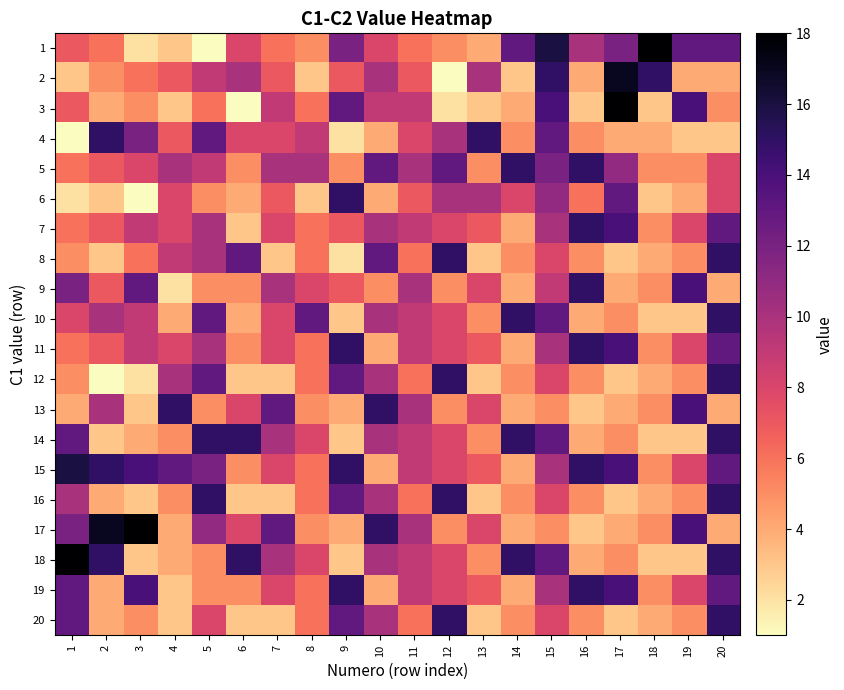

Reading left to right, transcribe all the data shown in this chart.

1: 1=7	2=6	3=2	4=3	5=1	6=8	7=6	8=5	9=12	10=8	11=6	12=5	13=4	14=13	15=16	16=10	17=12	18=18	19=13	20=13
2: 1=3	2=5	3=6	4=7	5=9	6=10	7=7	8=3	9=7	10=10	11=7	12=1	13=10	14=3	15=15	16=4	17=17	18=15	19=4	20=4
3: 1=7	2=4	3=5	4=3	5=6	6=1	7=9	8=6	9=13	10=9	11=9	12=2	13=3	14=4	15=14	16=3	17=18	18=3	19=14	20=5
4: 1=1	2=15	3=12	4=7	5=13	6=8	7=8	8=9	9=2	10=4	11=8	12=10	13=15	14=5	15=13	16=5	17=4	18=4	19=3	20=3
5: 1=6	2=7	3=8	4=10	5=9	6=5	7=10	8=10	9=5	10=13	11=10	12=13	13=5	14=15	15=12	16=15	17=11	18=5	19=5	20=8
6: 1=2	2=3	3=1	4=8	5=5	6=4	7=7	8=3	9=15	10=4	11=7	12=10	13=10	14=8	15=11	16=6	17=13	18=3	19=4	20=8
7: 1=6	2=7	3=9	4=8	5=10	6=3	7=8	8=6	9=7	10=10	11=9	12=8	13=7	14=4	15=10	16=15	17=14	18=5	19=8	20=13
8: 1=5	2=3	3=6	4=9	5=10	6=13	7=3	8=6	9=2	10=13	11=6	12=15	13=3	14=5	15=8	16=5	17=3	18=4	19=5	20=15
9: 1=12	2=7	3=13	4=2	5=5	6=5	7=10	8=8	9=7	10=5	11=10	12=5	13=8	14=4	15=9	16=15	17=4	18=5	19=14	20=4
10: 1=8	2=10	3=9	4=4	5=13	6=4	7=8	8=13	9=3	10=10	11=9	12=8	13=5	14=15	15=13	16=4	17=5	18=3	19=3	20=15
11: 1=6	2=7	3=9	4=8	5=10	6=5	7=8	8=6	9=15	10=4	11=9	12=8	13=7	14=4	15=10	16=15	17=14	18=5	19=8	20=13
12: 1=5	2=1	3=2	4=10	5=13	6=3	7=3	8=6	9=13	10=10	11=6	12=15	13=3	14=5	15=8	16=5	17=3	18=4	19=5	20=15
13: 1=4	2=10	3=3	4=15	5=5	6=8	7=13	8=5	9=4	10=15	11=10	12=5	13=8	14=4	15=5	16=3	17=4	18=5	19=14	20=4
14: 1=13	2=3	3=4	4=5	5=15	6=15	7=10	8=8	9=3	10=10	11=9	12=8	13=5	14=15	15=13	16=4	17=5	18=3	19=3	20=15
15: 1=16	2=15	3=14	4=13	5=12	6=5	7=8	8=6	9=15	10=4	11=9	12=8	13=7	14=4	15=10	16=15	17=14	18=5	19=8	20=13
16: 1=10	2=4	3=3	4=5	5=15	6=3	7=3	8=6	9=13	10=10	11=6	12=15	13=3	14=5	15=8	16=5	17=3	18=4	19=5	20=15
17: 1=12	2=17	3=18	4=4	5=11	6=8	7=13	8=5	9=4	10=15	11=10	12=5	13=8	14=4	15=5	16=3	17=4	18=5	19=14	20=4
18: 1=18	2=15	3=3	4=4	5=5	6=15	7=10	8=8	9=3	10=10	11=9	12=8	13=5	14=15	15=13	16=4	17=5	18=3	19=3	20=15
19: 1=13	2=4	3=14	4=3	5=5	6=5	7=8	8=6	9=15	10=4	11=9	12=8	13=7	14=4	15=10	16=15	17=14	18=5	19=8	20=13
20: 1=13	2=4	3=5	4=3	5=8	6=3	7=3	8=6	9=13	10=10	11=6	12=15	13=3	14=5	15=8	16=5	17=3	18=4	19=5	20=15